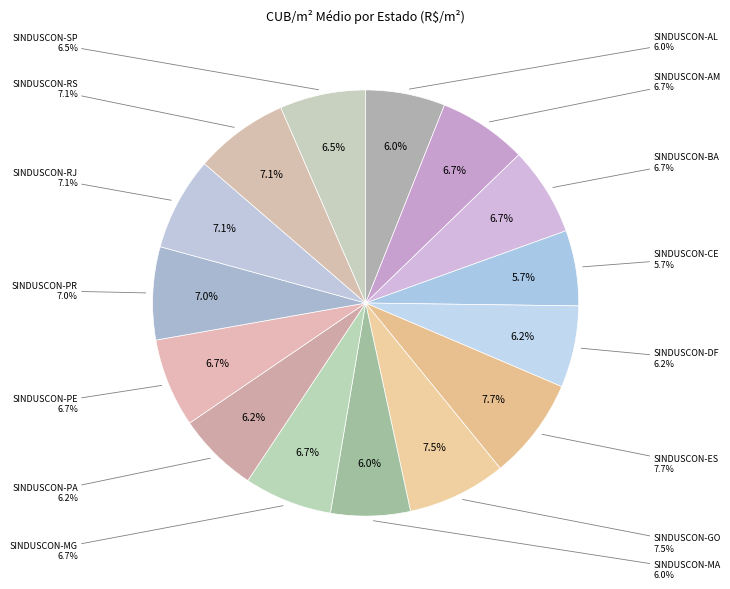

How many slices are in this pie chart?

15